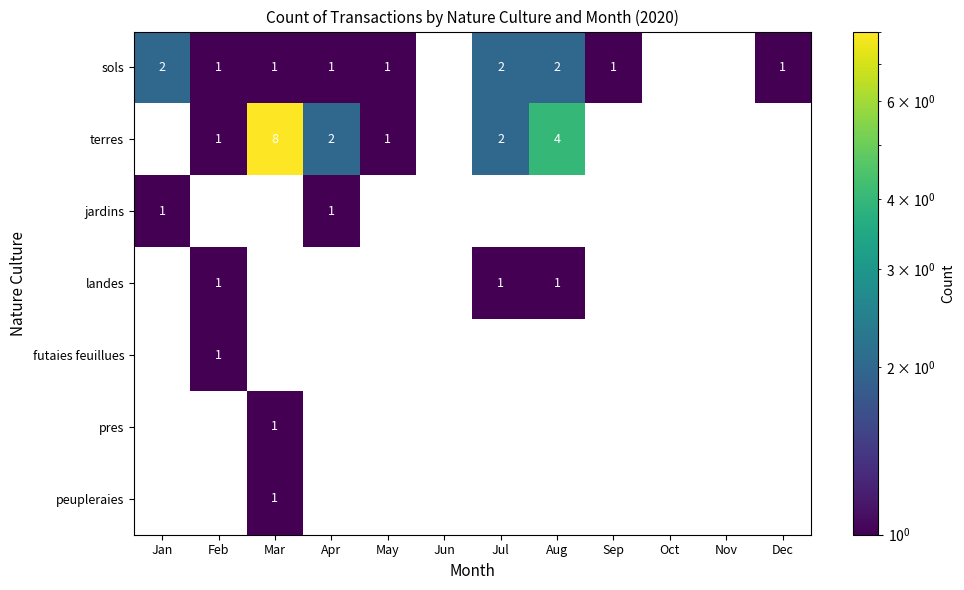

Where does the sols series first go above 1?

Jan